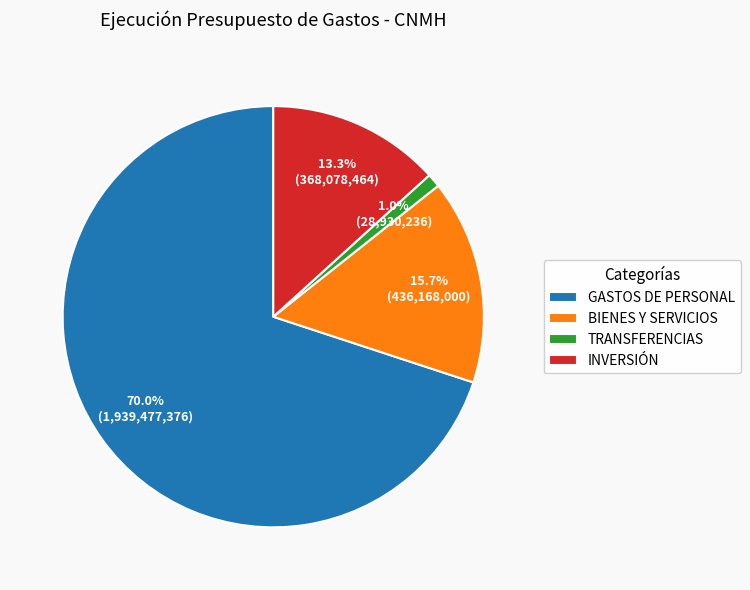

Does GASTOS DE PERSONAL represent more than half of the total?

Yes